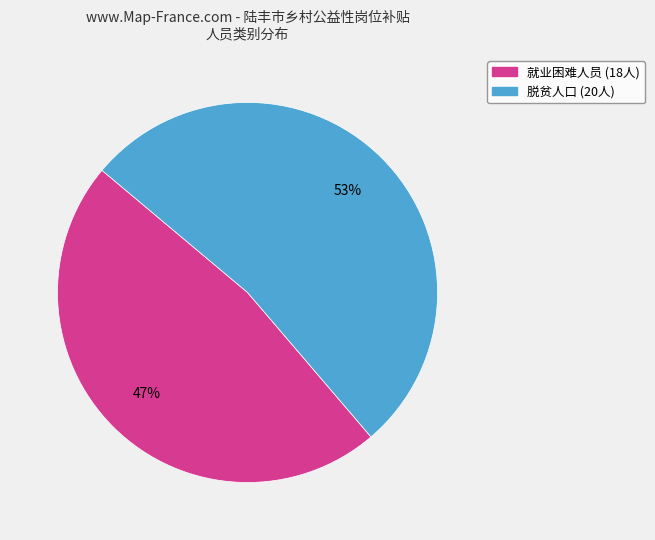

Which category accounts for the majority?

脱贫人口